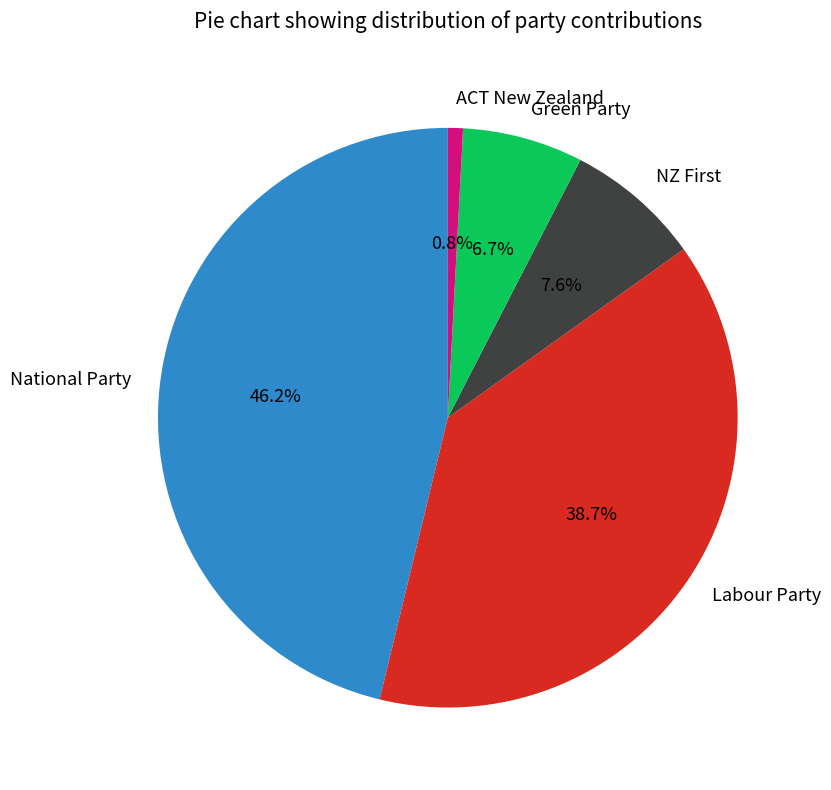

The National Party slice represents 39% of the pie. True or false?

False